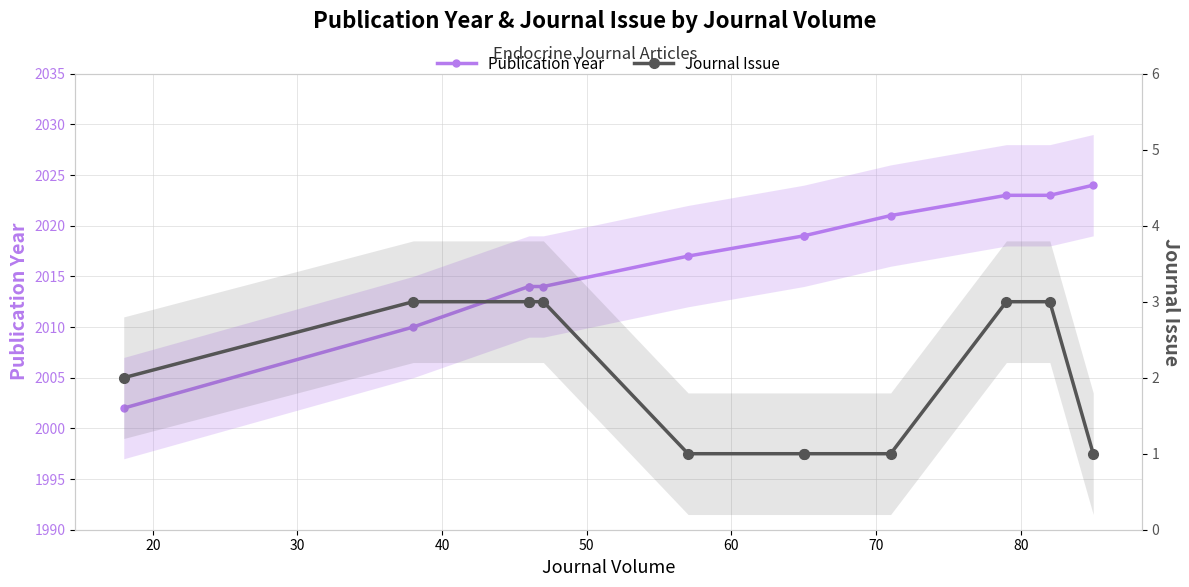

What are all the series names shown in the legend?

Publication Year, Journal Issue